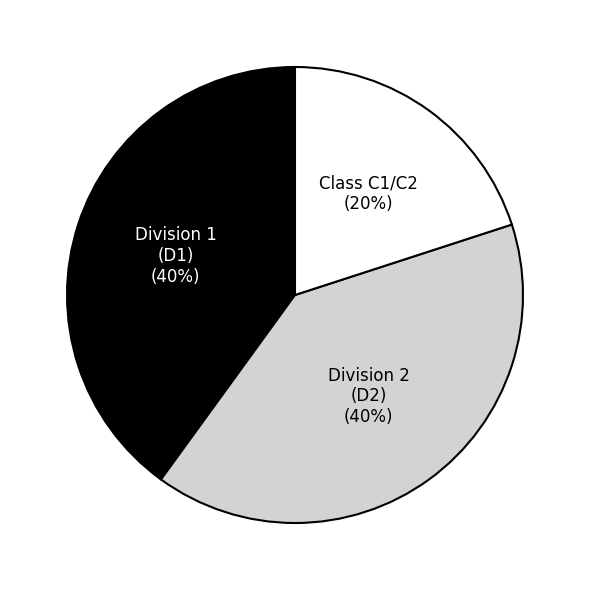

Between Division 1 (D1) and Class C1/C2, which is larger?

Division 1 (D1)